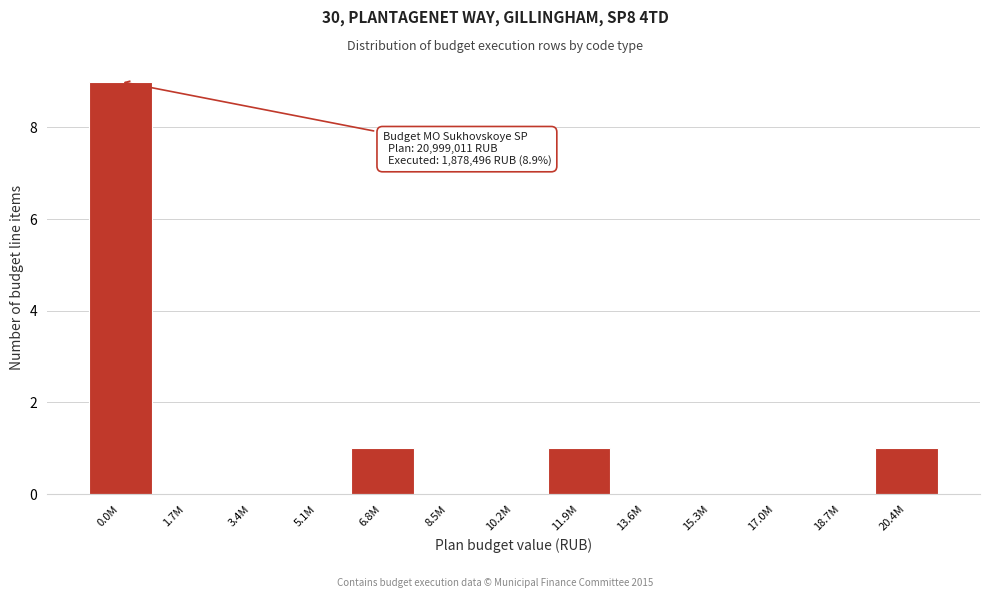

Reading left to right, extract all data points from this chart.

0.0M=9	1.7M=0	3.4M=0	5.1M=0	6.8M=1	8.5M=0	10.2M=0	11.9M=1	13.6M=0	15.3M=0	17.0M=0	18.7M=0	20.4M=1